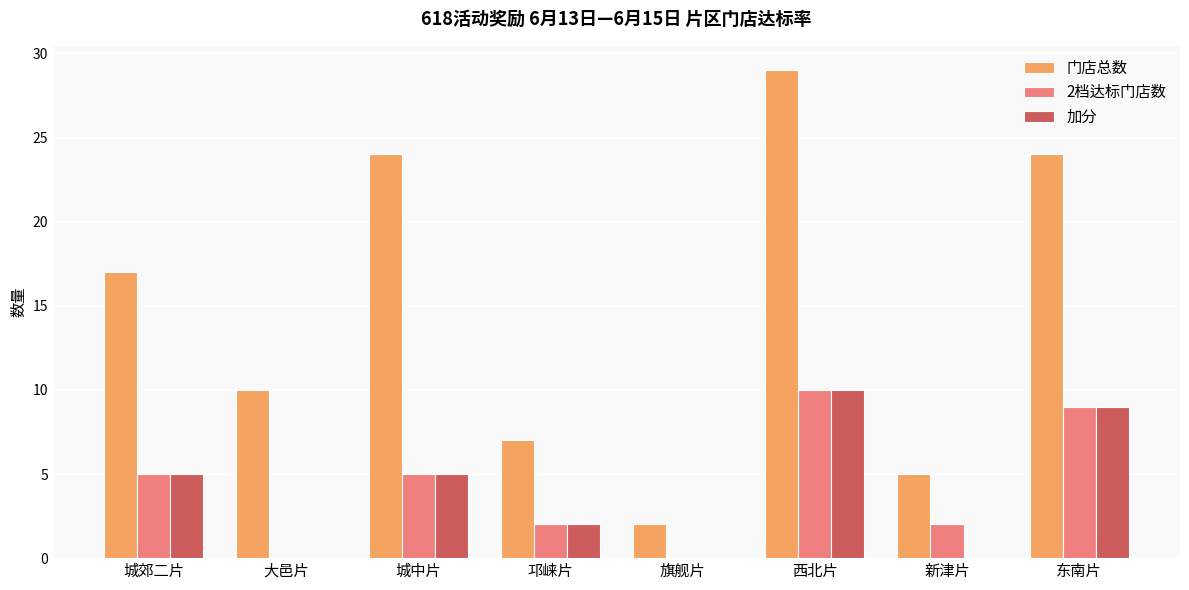

Which series has the largest range (max minus min)?

门店总数